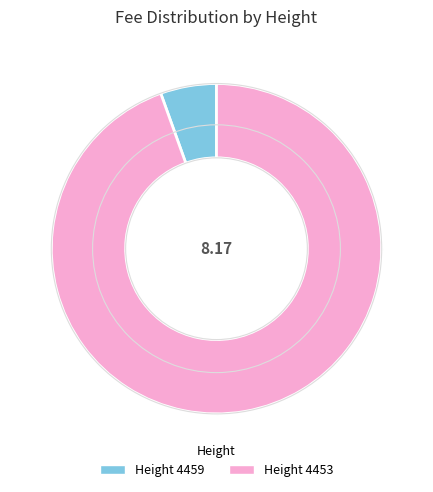

Does any single category account for the majority?

Yes